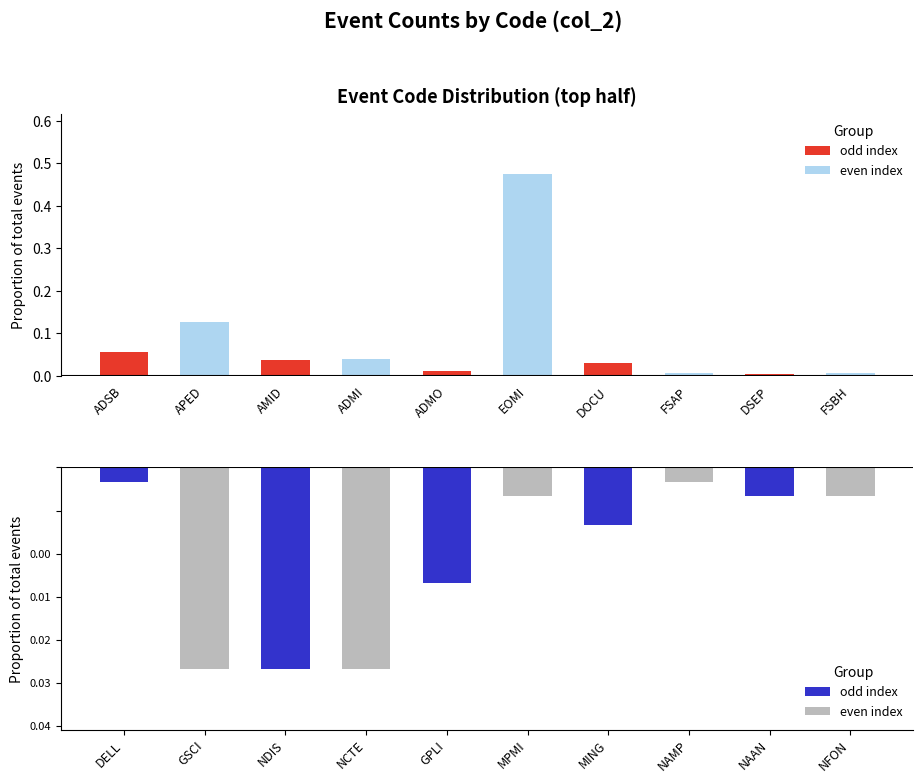

Reading right to left, extract all data points from this chart.

col_2_top: 0.0	0.0	0.0	0.0	0.5	0.0	0.0	0.0	0.1	0.1
col_2_bottom: -0.0	-0.0	-0.0	-0.0	-0.0	-0.0	-0.0	-0.0	-0.0	-0.0